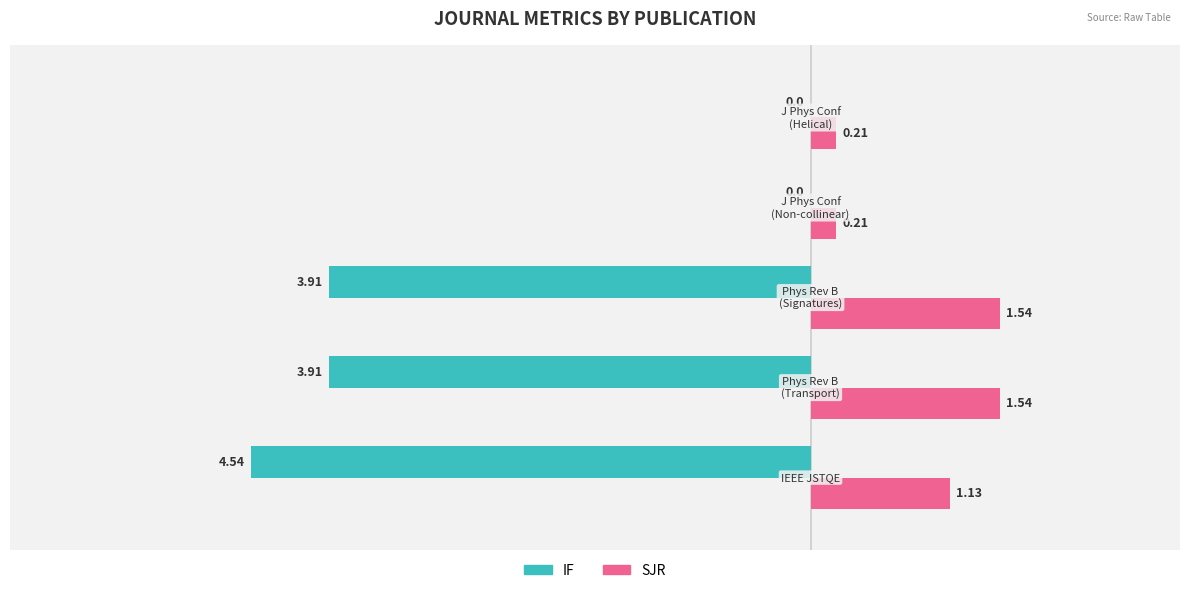

What is the sum of all SJR values?

4.6